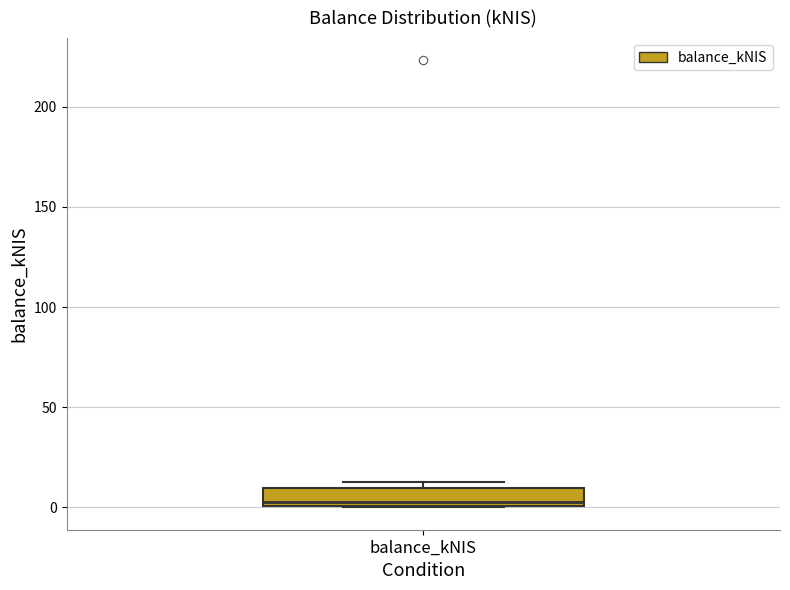

Where is the upper edge of the box for balance_kNIS on the y-axis? The values are not printed on the chart, so give them approximately, as read against the axis.

10